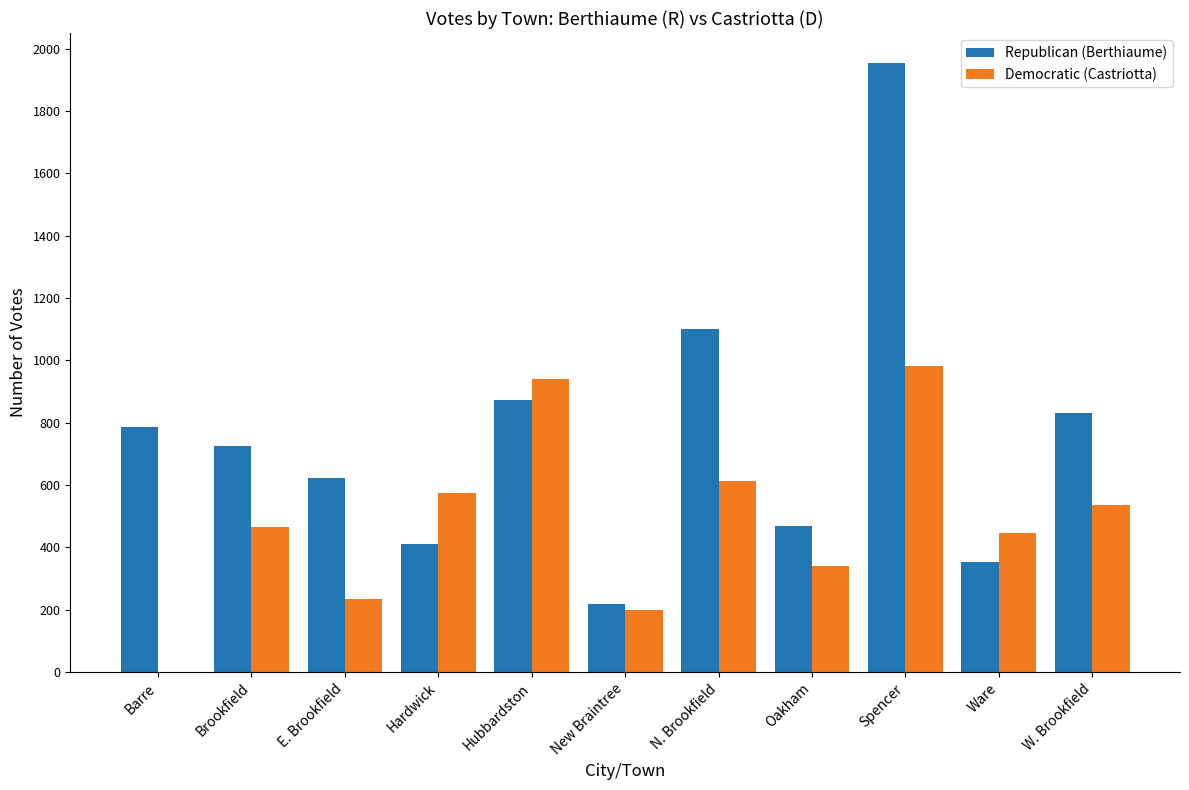

True or false: Republican (Berthiaume) has a value of 468 at Oakham.

True